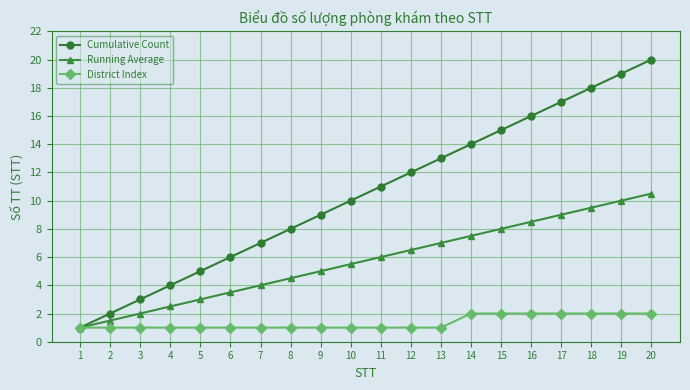

At which category is the sum across all series the highest?

20